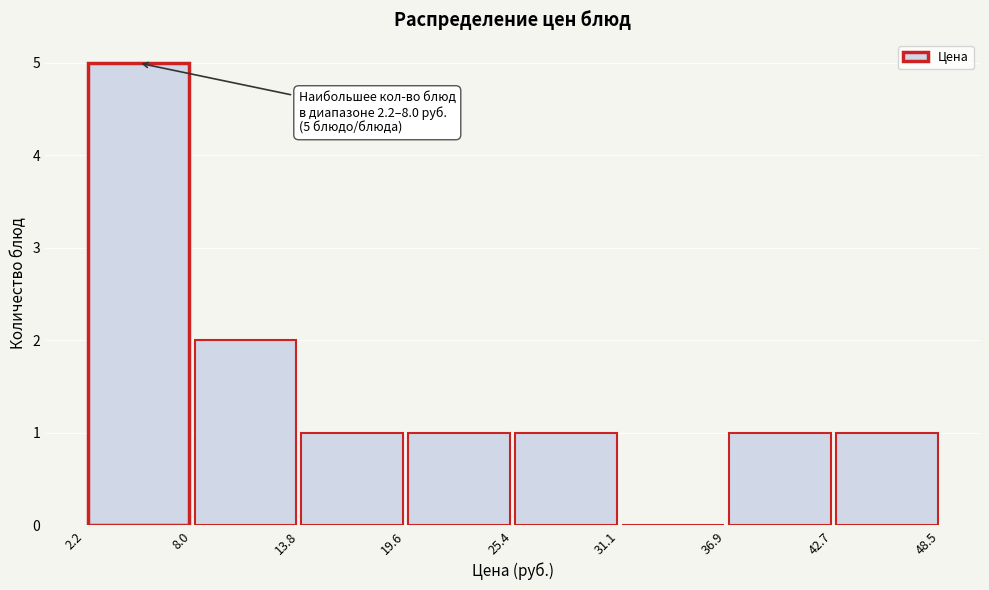

Which range on the x-axis has the tallest bar?

2.2 to 8.0